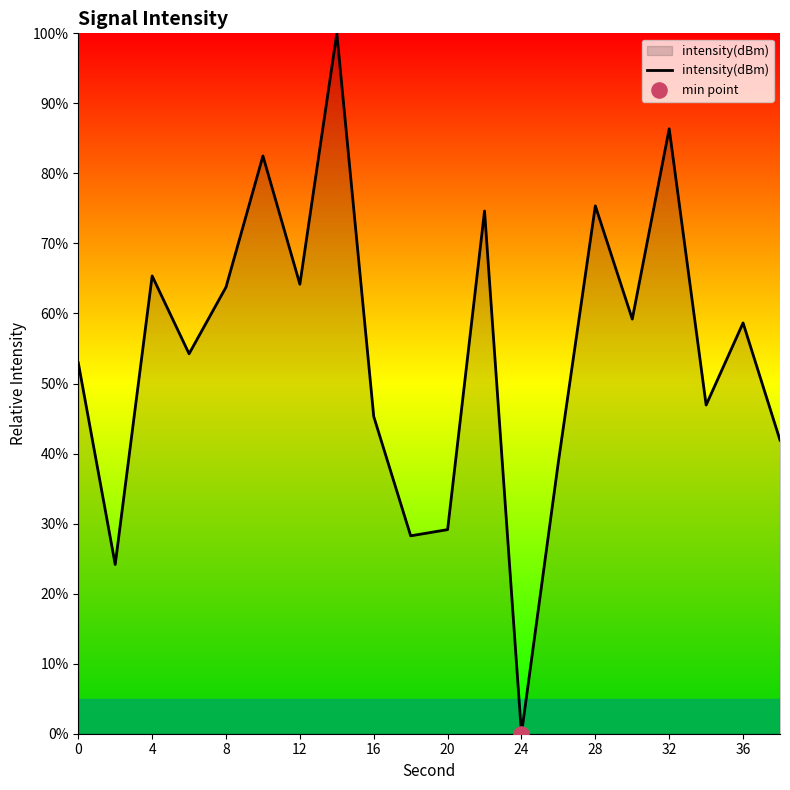

What is the difference between the maximum and minimum values?

100.0